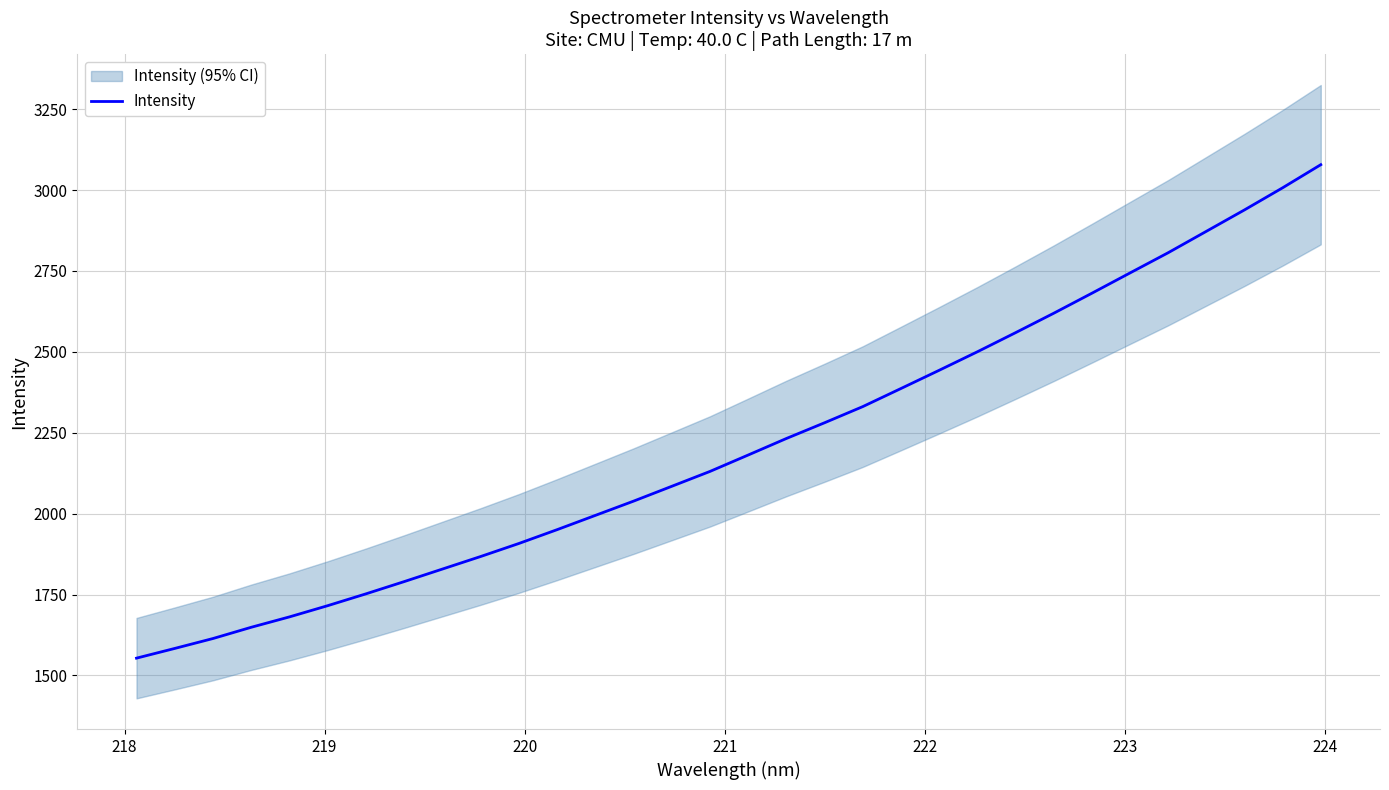

What is the minimum value for Intensity?

1553.4